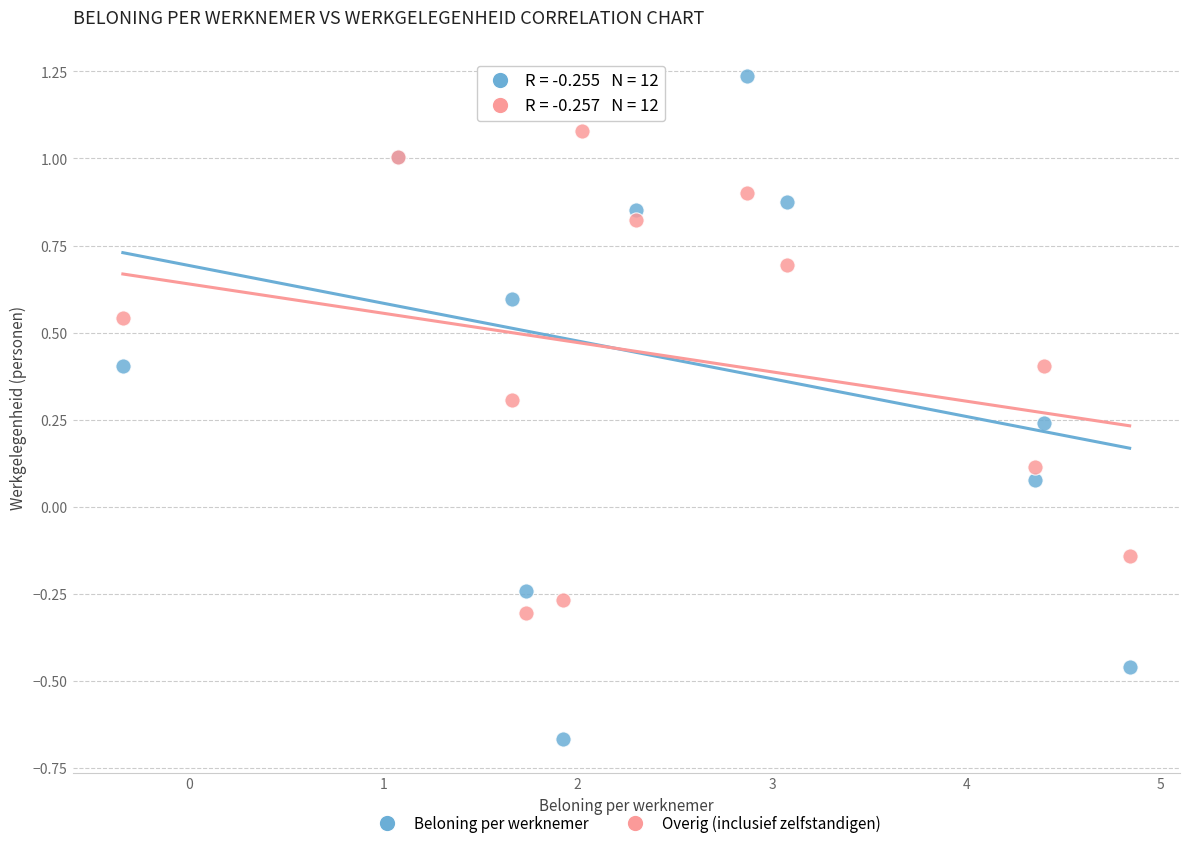

Which series has the widest spread of Y values?

Beloning per werknemer